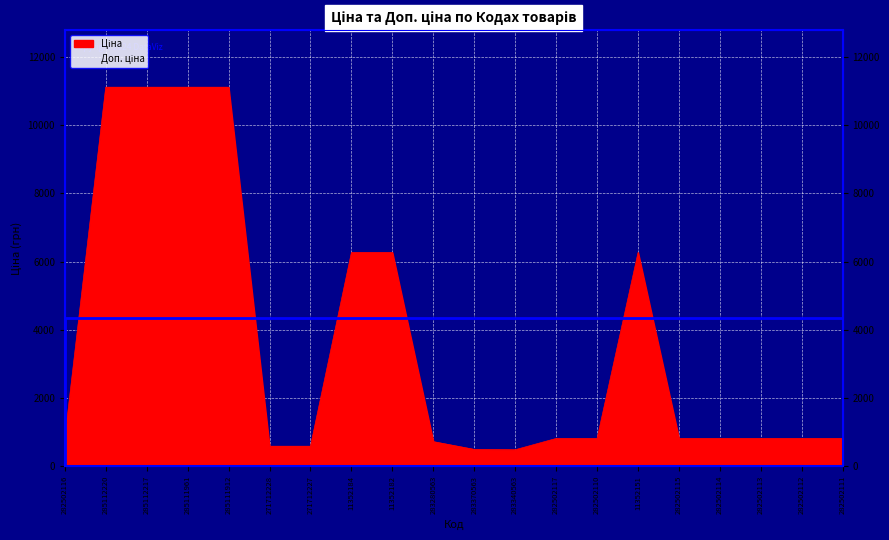

Between 285111912 and 282502110, which is larger?

285111912